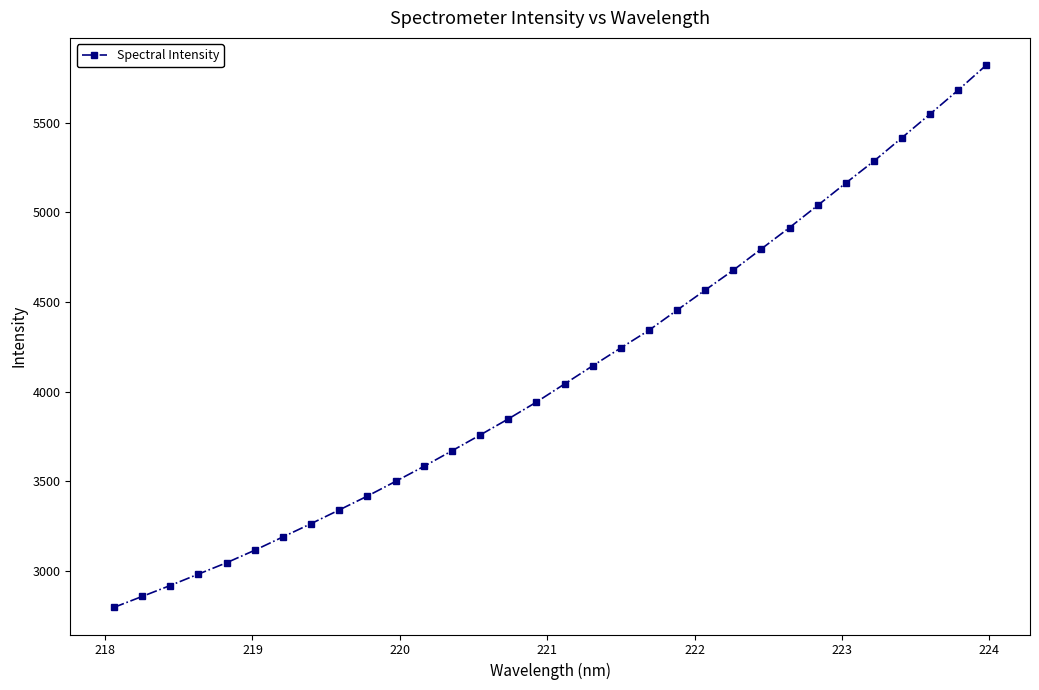

What is the difference between the maximum and minimum values?

3023.7